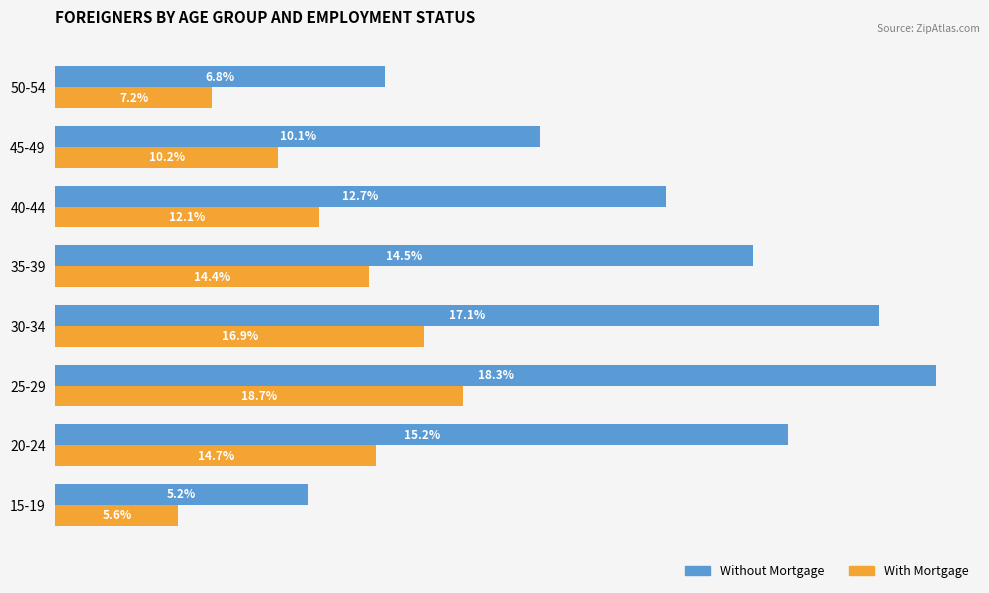

What are all the series names shown in the legend?

Without Mortgage, With Mortgage